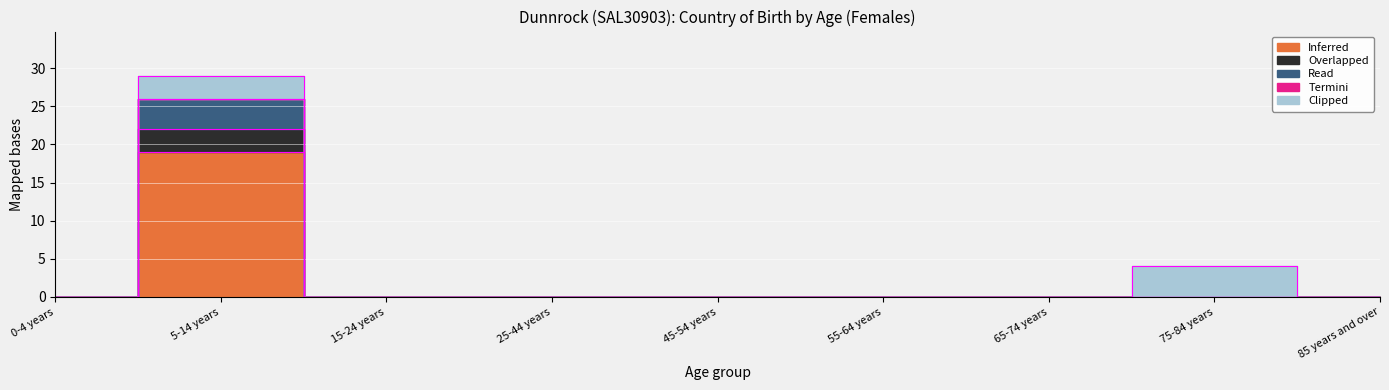

What is the label of the 7th point from the right?

15-24 years